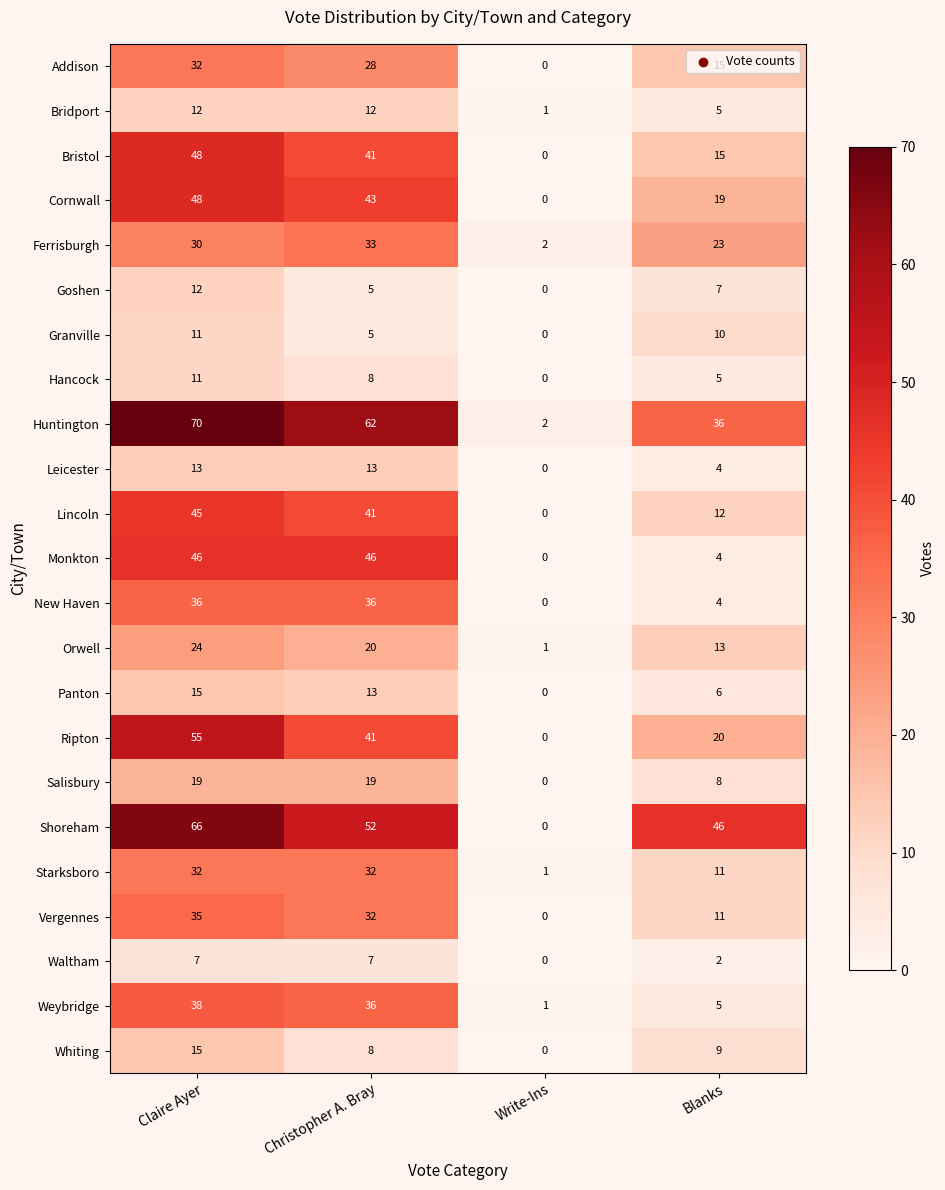

Where is Salisbury nearest to the value 9?

Blanks